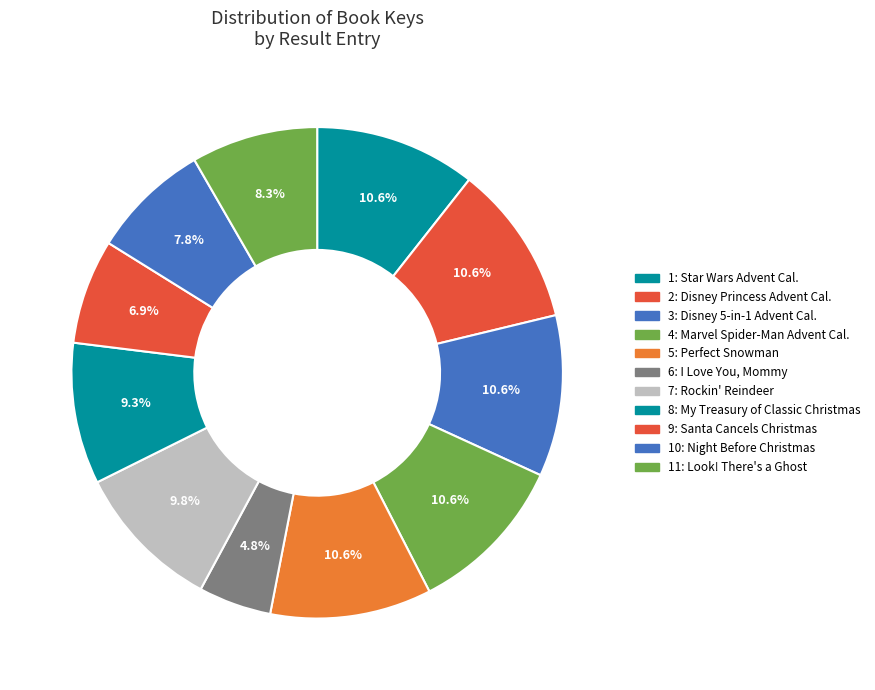

Which slice is the largest?

5: Perfect Snowman